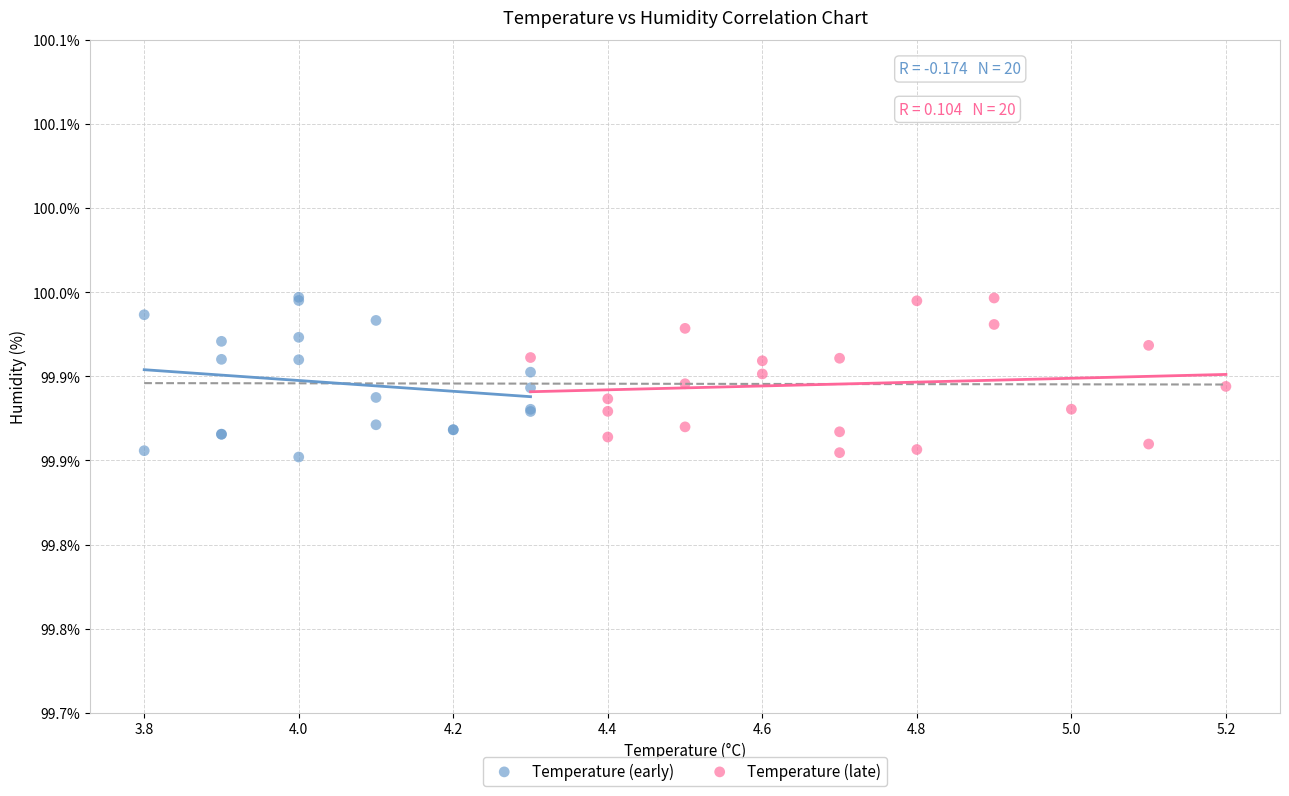

What are all the series names shown in the legend?

Temperature (early), Temperature (late)